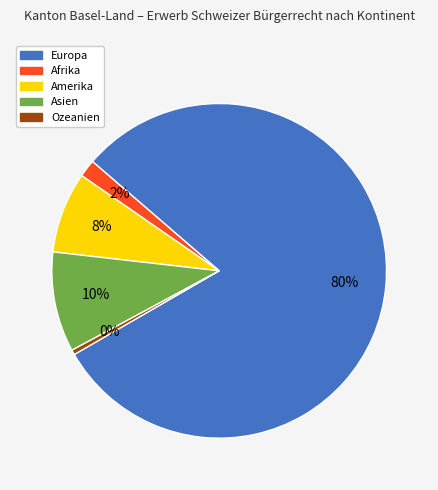

How many segments does this pie chart have?

5